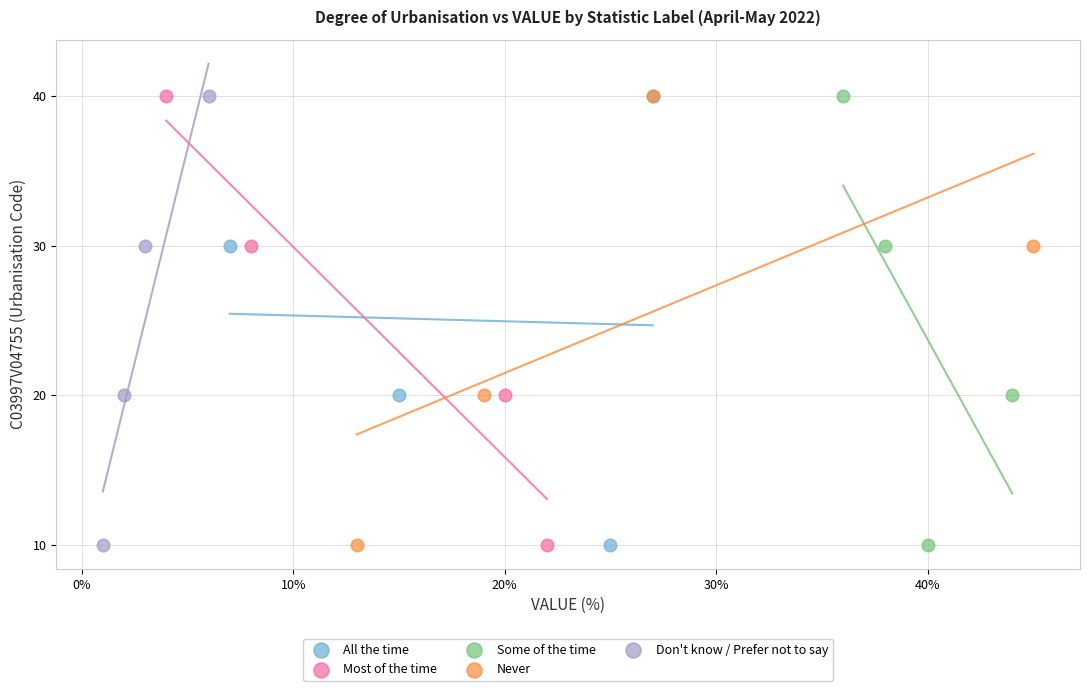

What are all the series names shown in the legend?

All the time, Most of the time, Some of the time, Never, Don't know / Prefer not to say